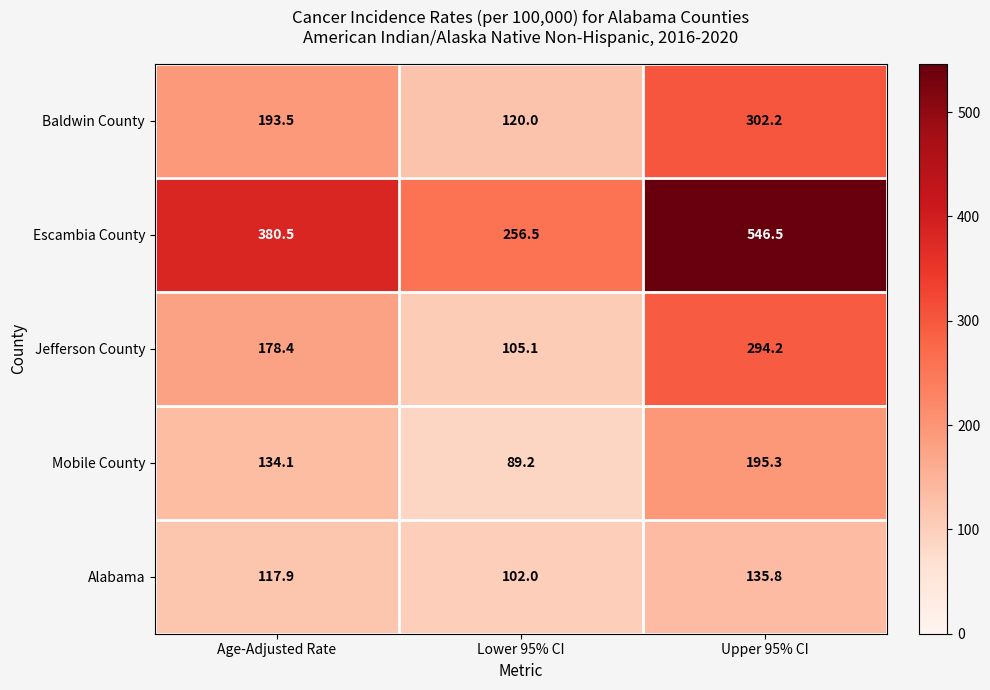

What is the spread (max minus min) of values at Age-Adjusted Rate?

262.6